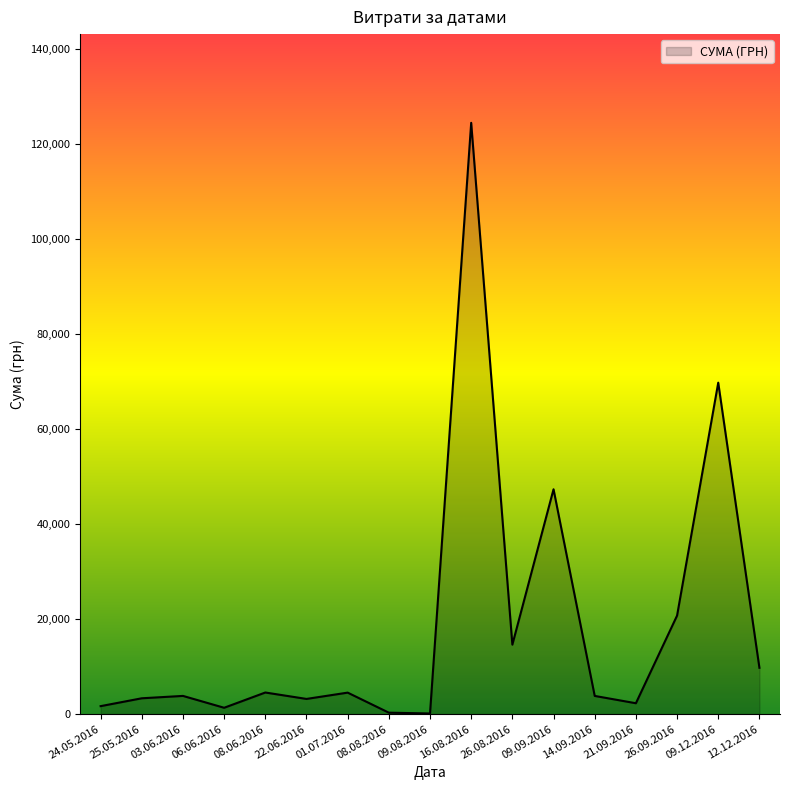

At which category does the chart reach its peak across all series?

16.08.2016